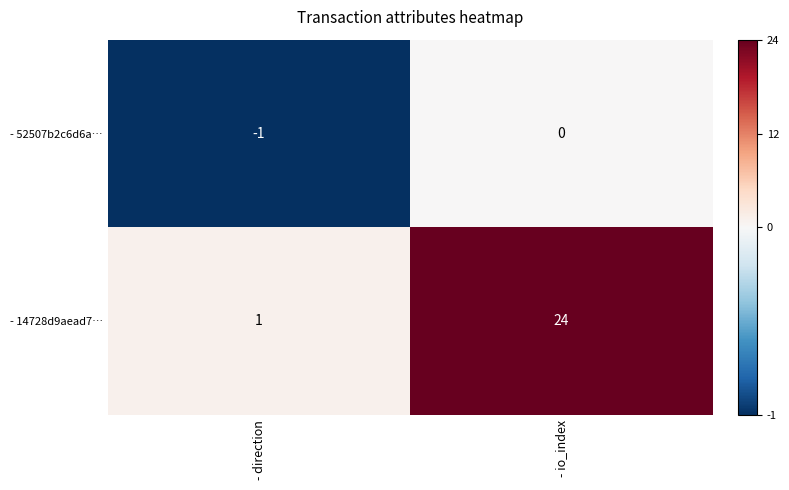

Is it true that - 52507b2c6d6a… equals -1 at - direction?

True